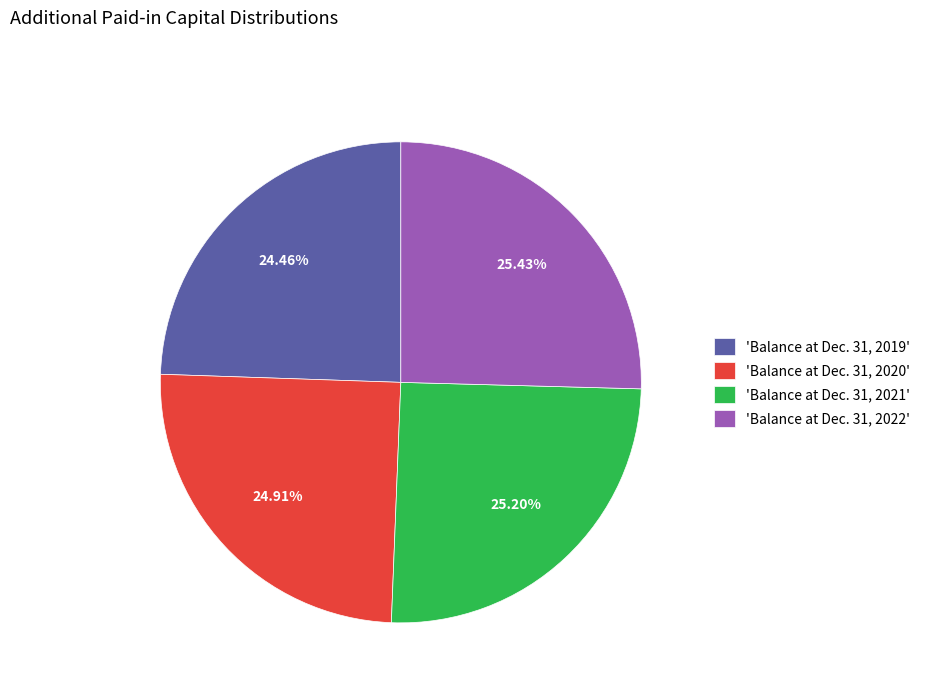

What is the ratio of the value at 'Balance at Dec. 31, 2019' to the value at 'Balance at Dec. 31, 2022'?

1.0